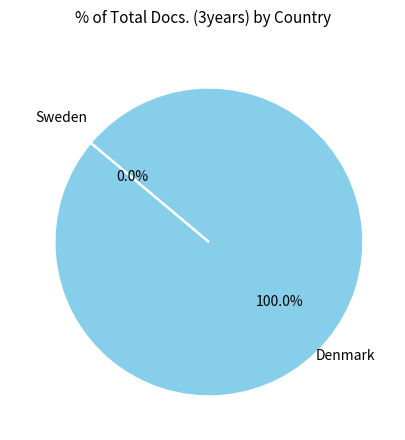

Is there a majority slice in this chart?

Yes